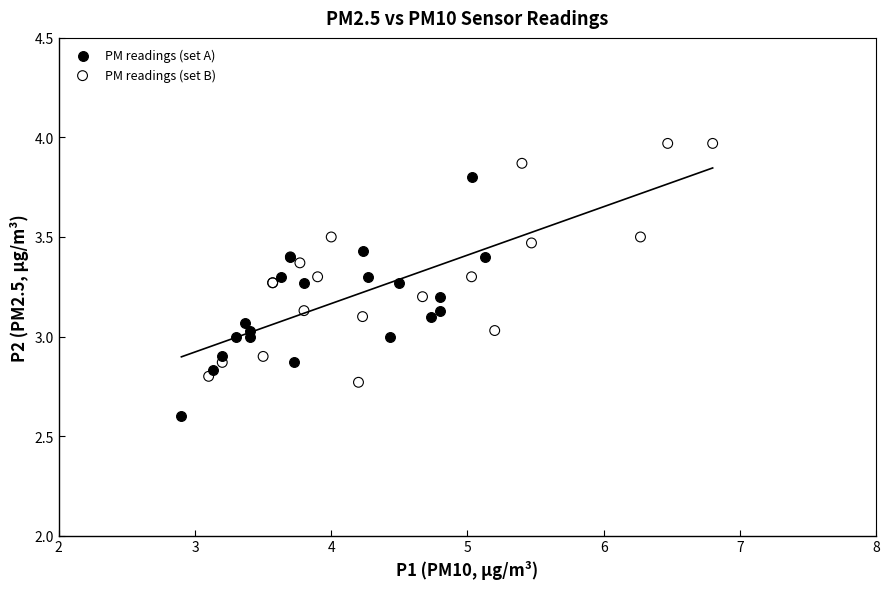

Which series contains the highest Y value?

PM readings (set B)